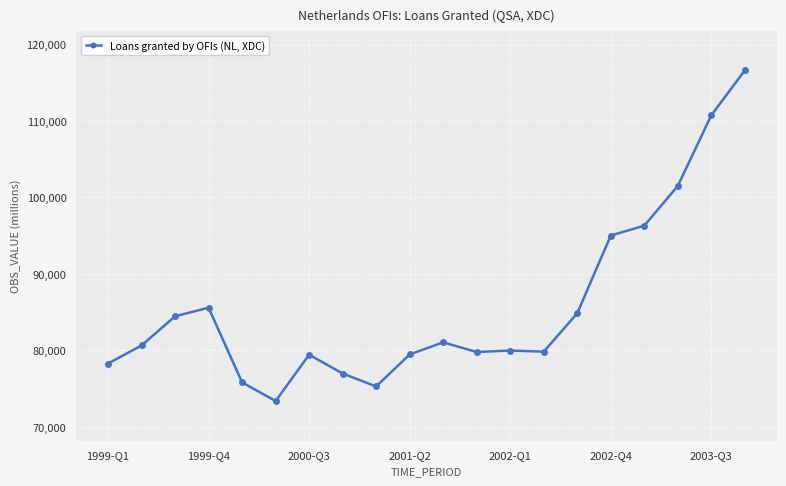

Count the number of data series in this chart.

1